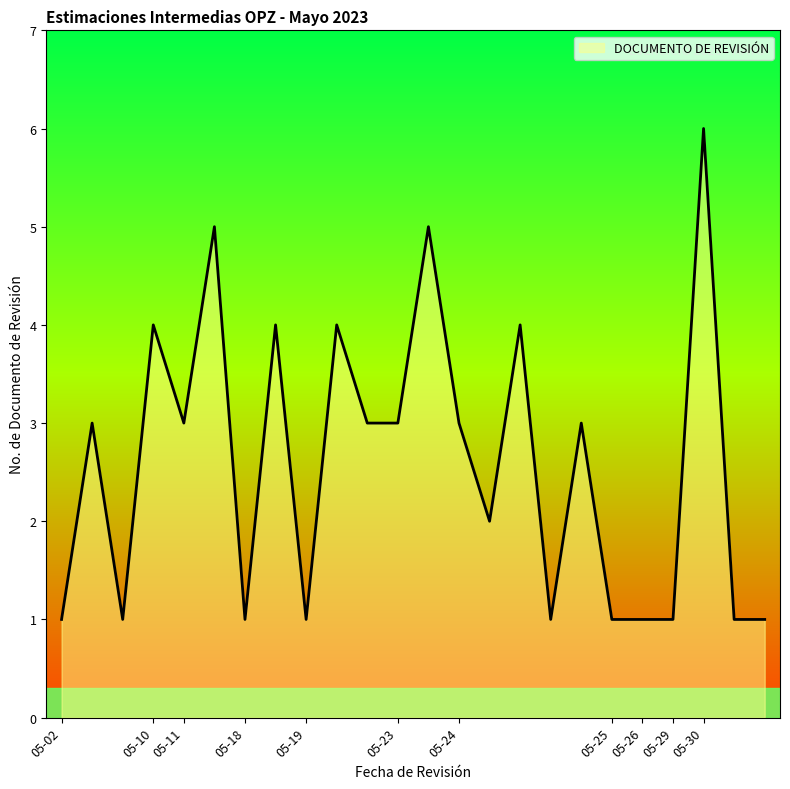

What is the greatest value displayed?

6